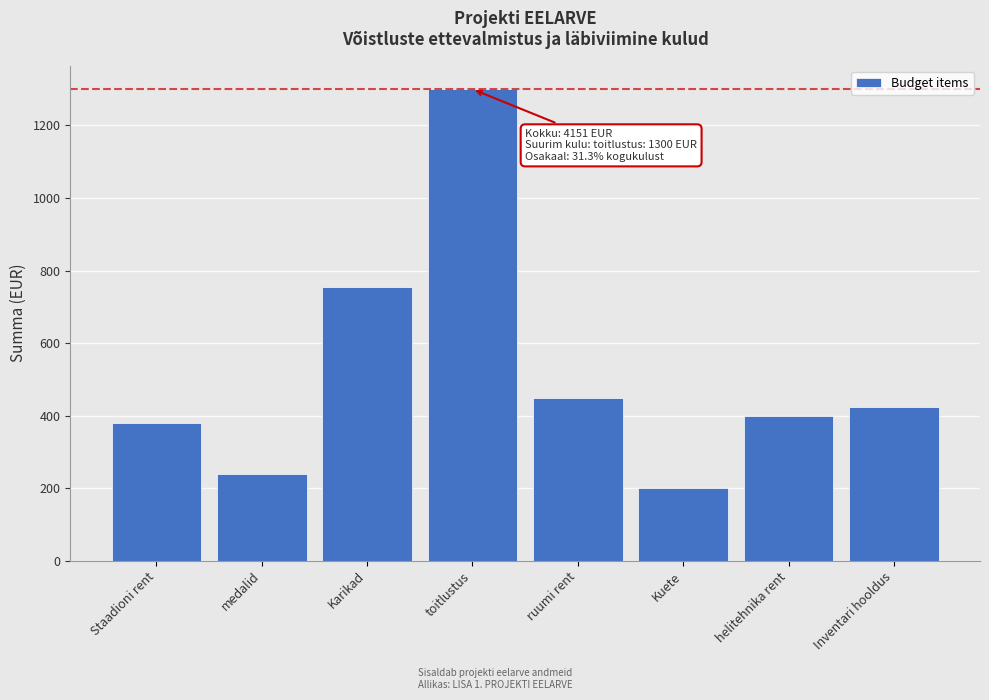

Reading left to right, extract all data points from this chart.

Staadioni rent=380	medalid=240	Karikad=756	toitlustus=1300	ruumi rent=450	Kuete=200	helitehnika rent=400	Inventari hooldus=425